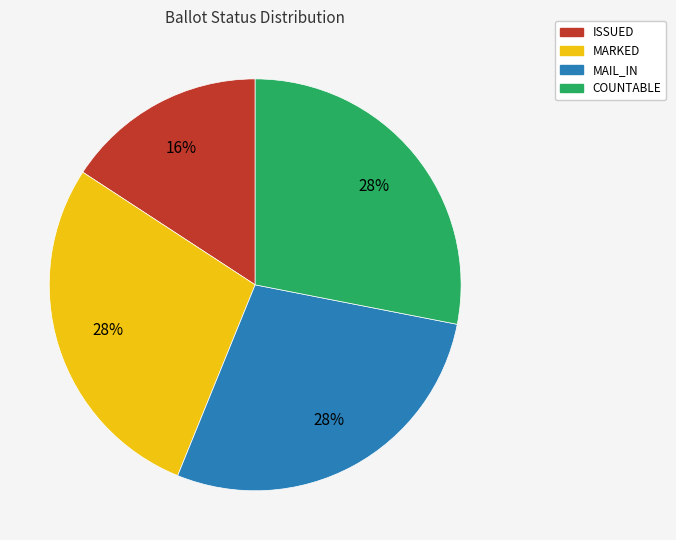

Count the number of slices in the pie.

4